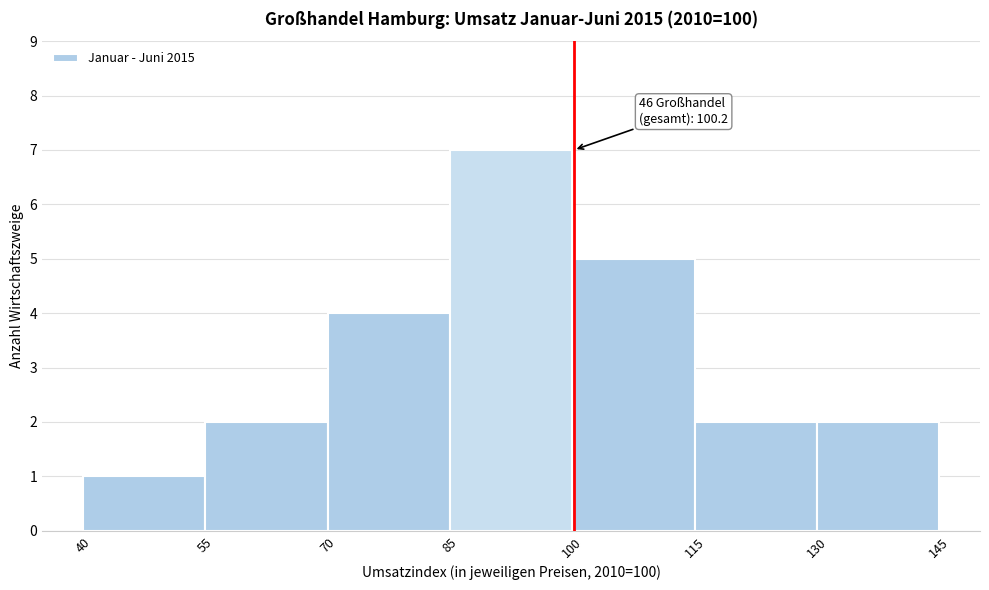

Over which range of the x-axis is the bar tallest?

85 to 100